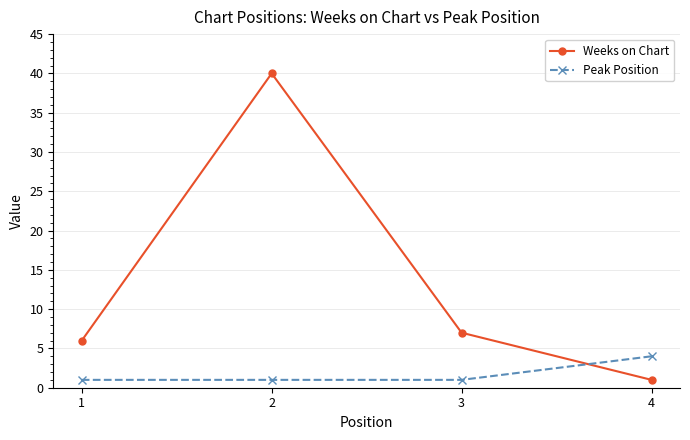

What is the smallest value displayed?

1